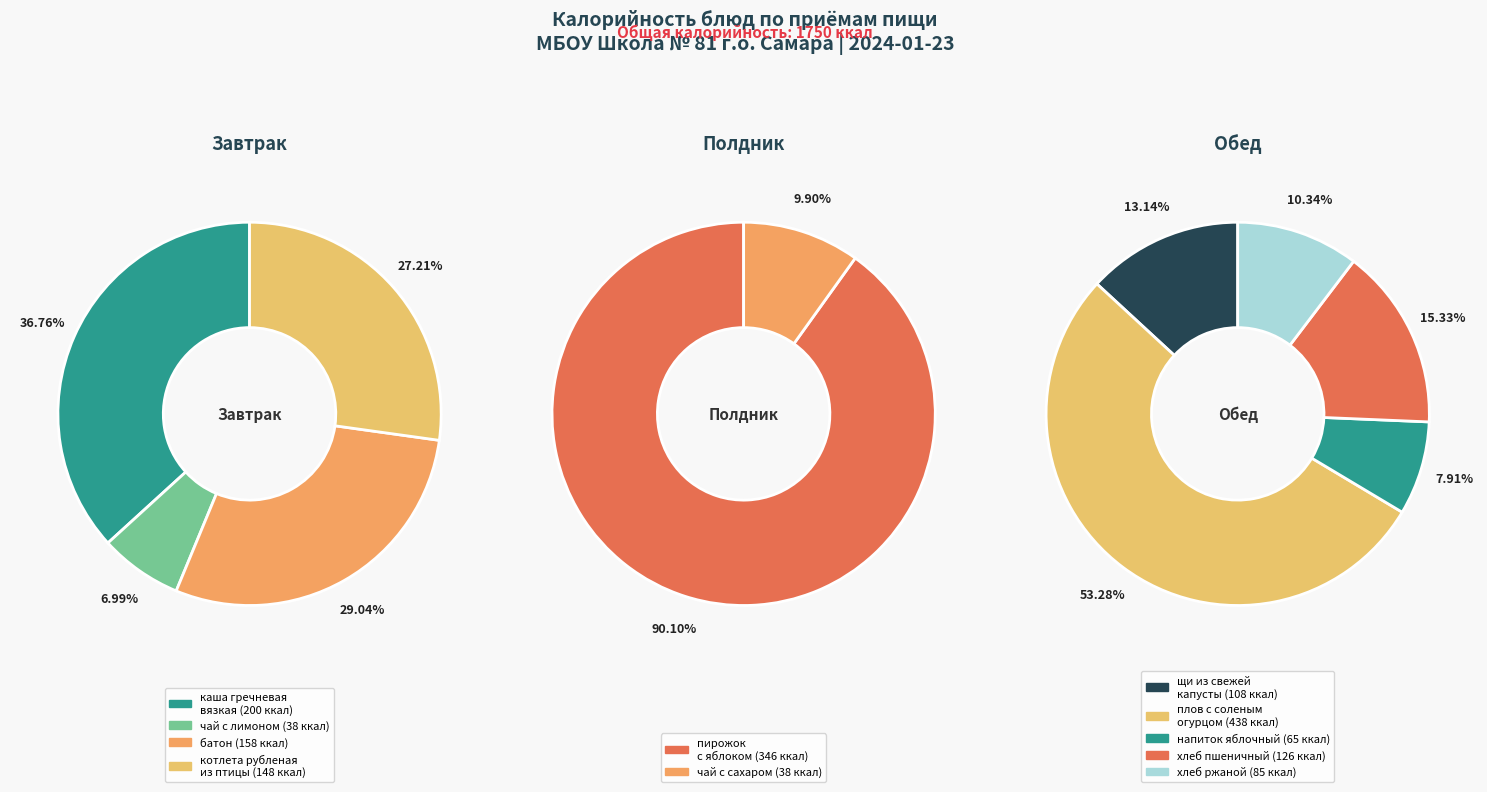

True or false: пирожок с яблоком accounts for 29% of the total.

False